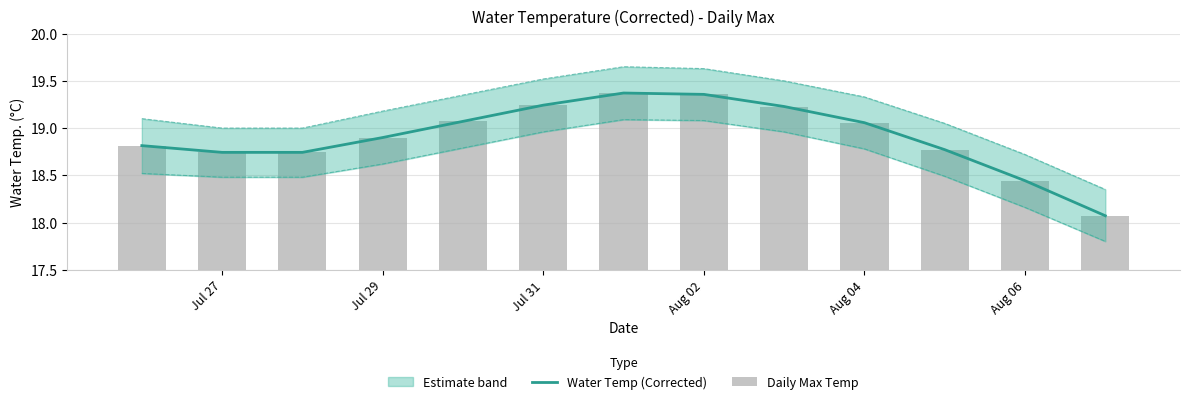

Rank the series by their maximum value, from lowest to highest.

Water Temp (Corrected), Daily Max Temp